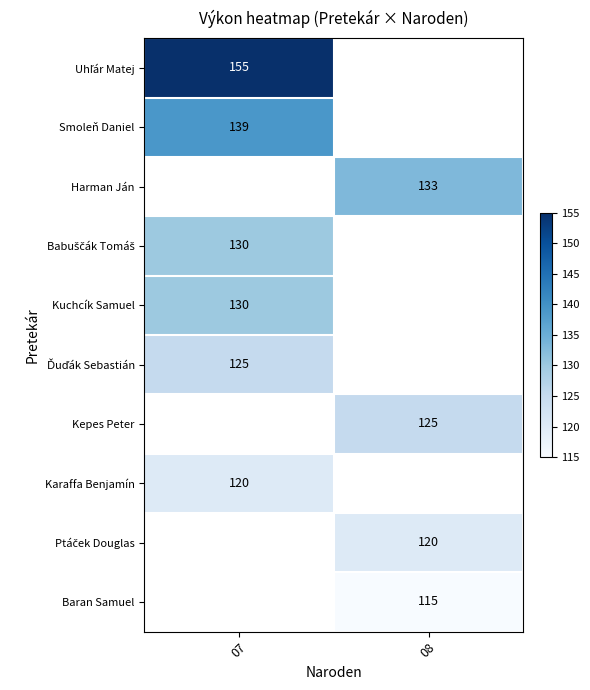

Which label corresponds to the smallest value in the chart?

08